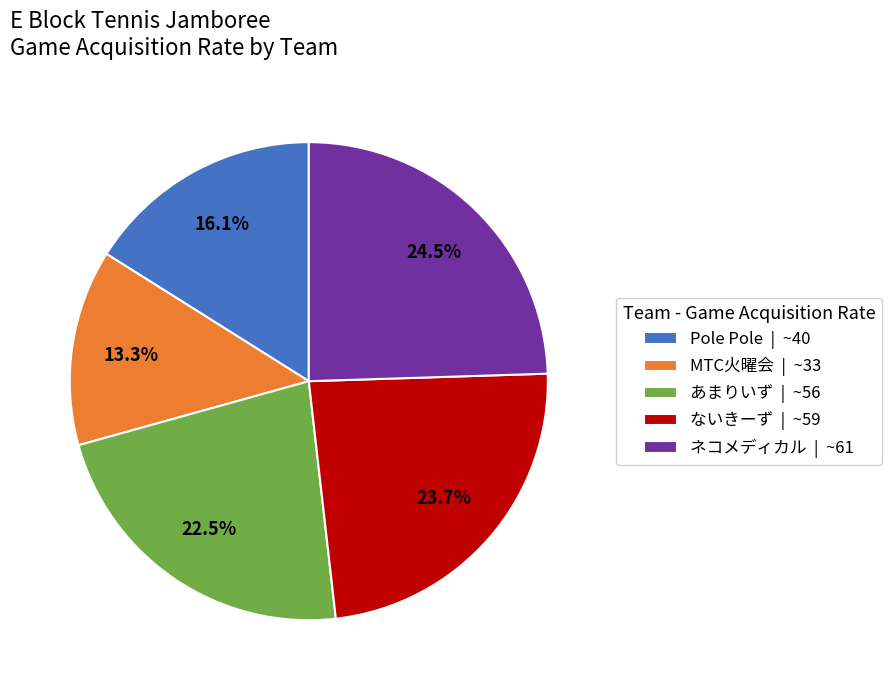

Rank the categories by value from lowest to highest.

MTC火曜会, Pole Pole, あまりいず, ないきーず, ネコメディカル